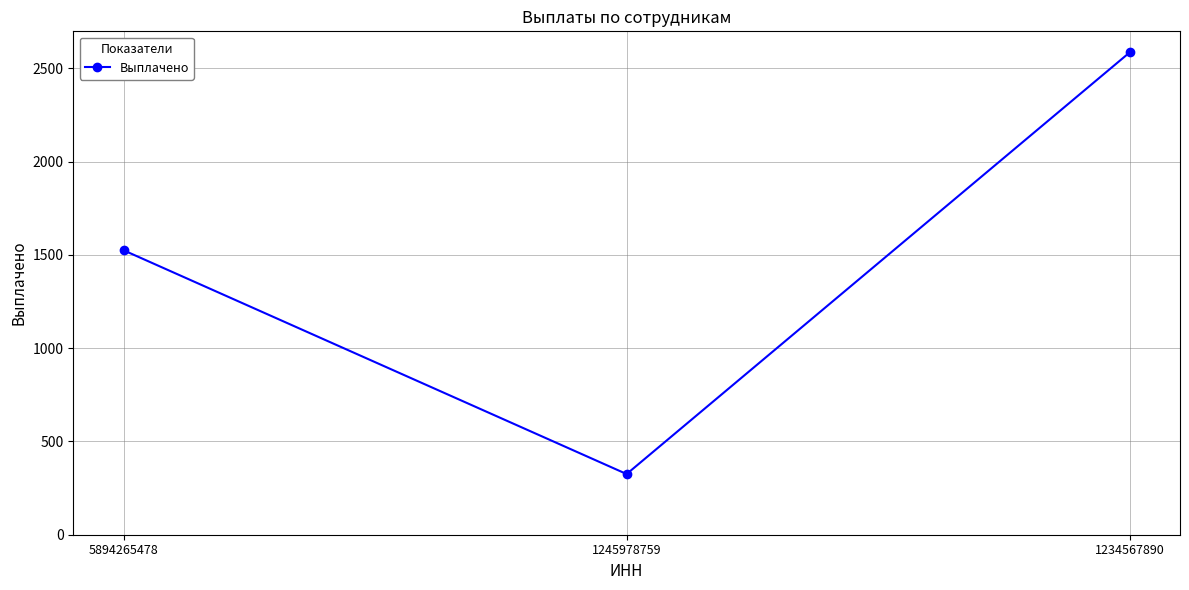

The value at 5894265478 is 1525.2. True or false?

True